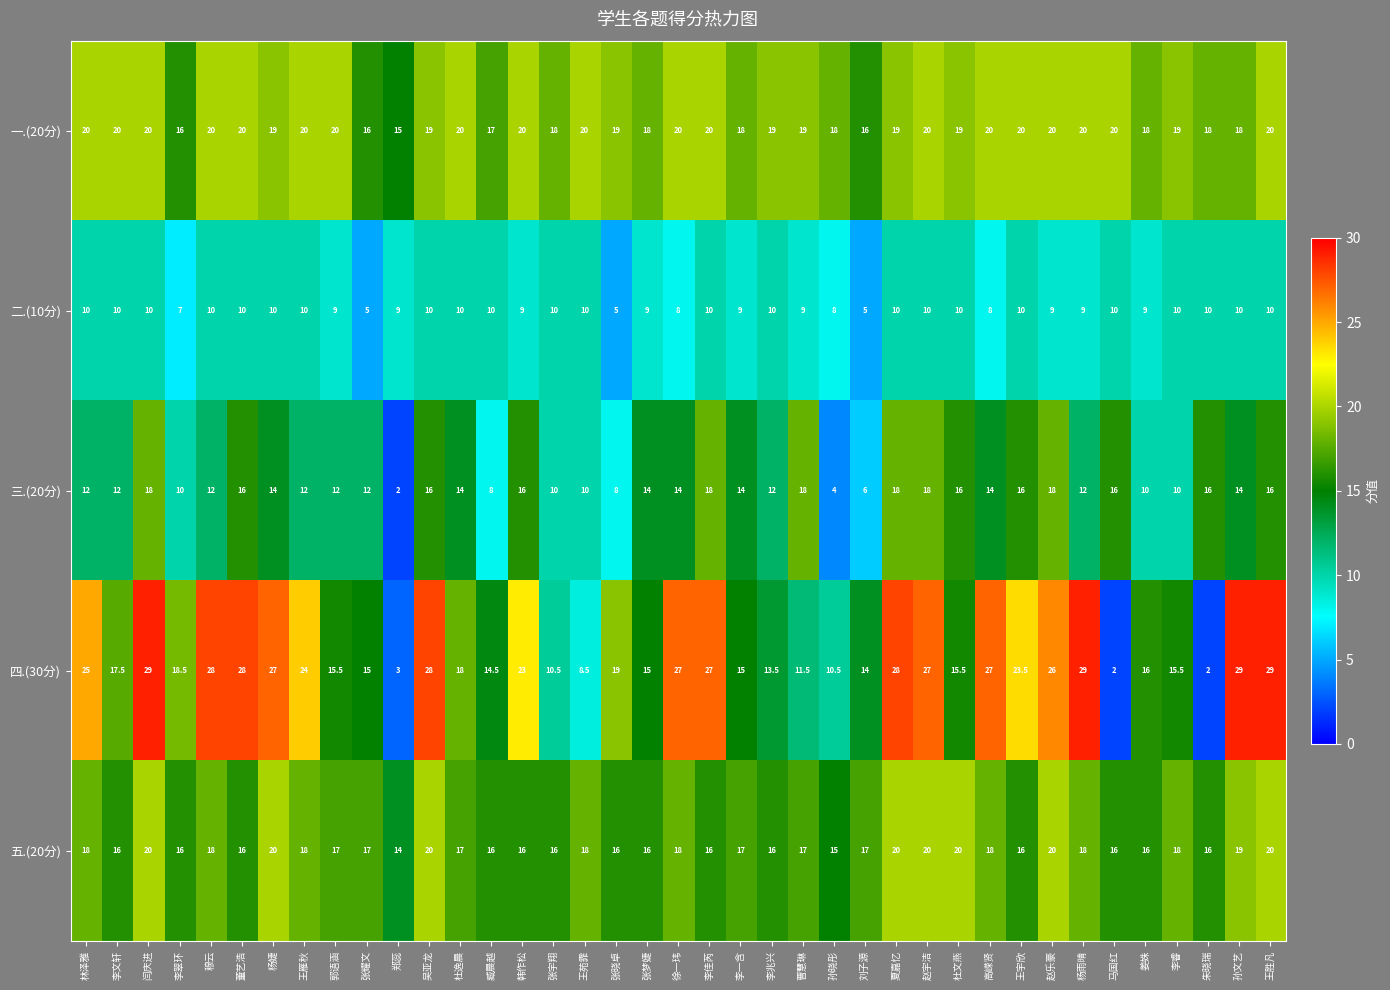

What is the approximate value of 五.(20分) at 张耀文?

17.0